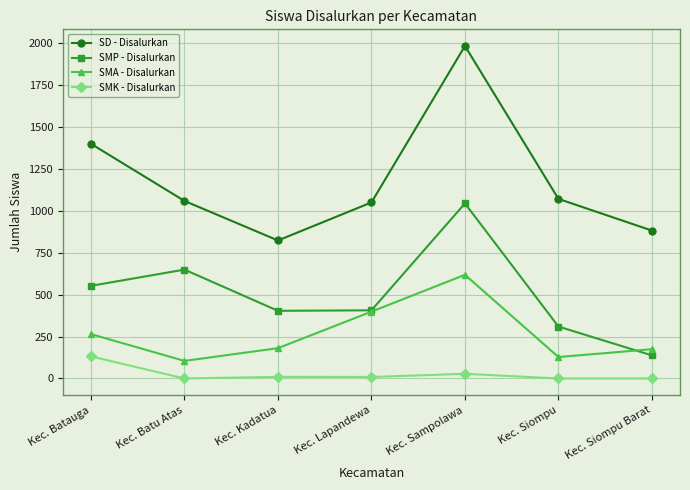

What is the lowest value of the SMA - Disalurkan series?

105